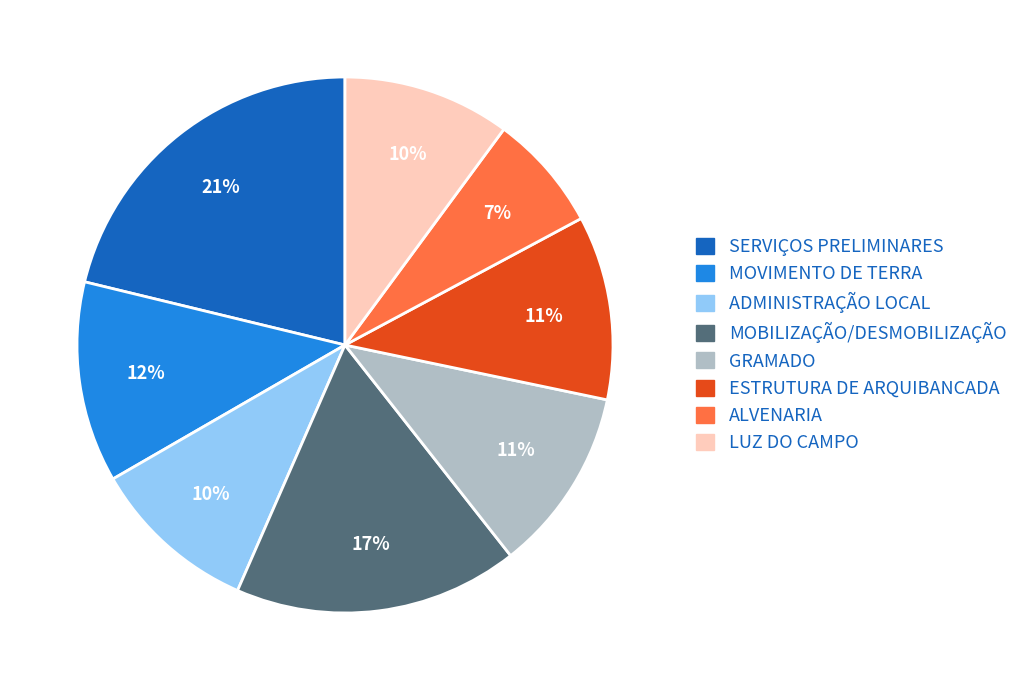

What is the ratio of the value at MOBILIZAÇÃO/DESMOBILIZAÇÃO to the value at ADMINISTRAÇÃO LOCAL?

1.7